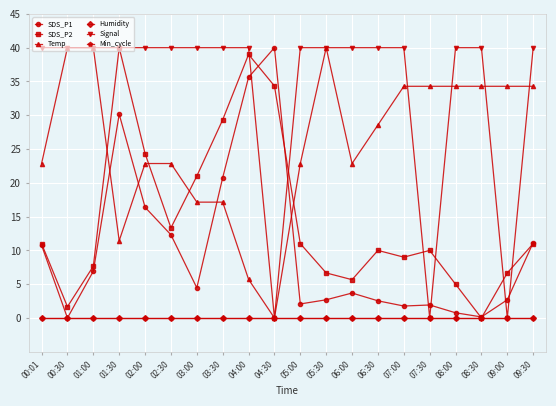

How many categories are shown in the chart?

20